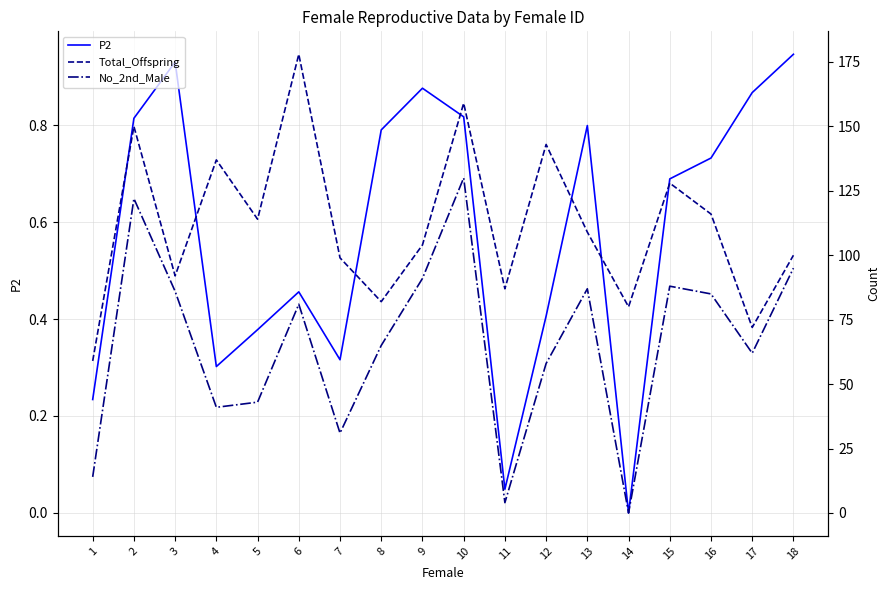

What is the difference between the P2 values at 17 and 7?

0.6